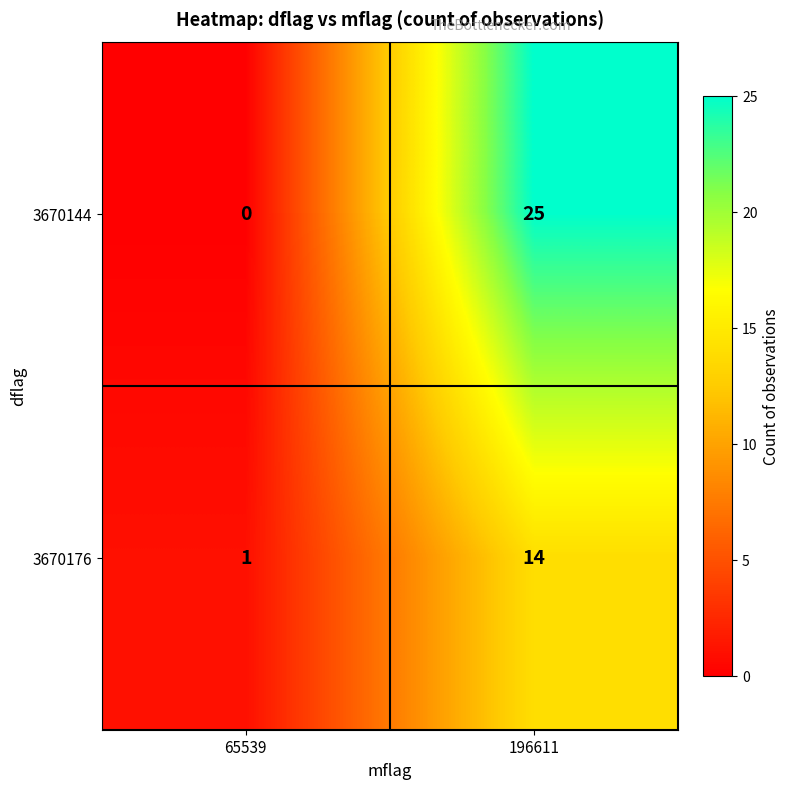

What is the difference between the 3670144 values at 196611 and 65539?

25